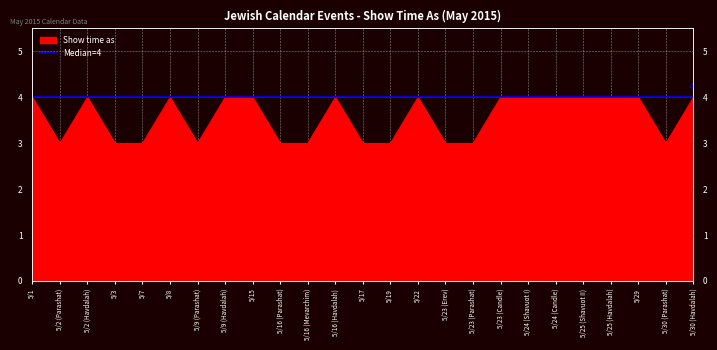

List the labels in order of value, smallest first.

5/2 (Parashat), 5/3, 5/7, 5/9 (Parashat), 5/16 (Parashat), 5/16 (Mevarchim), 5/17, 5/19, 5/23 (Erev), 5/23 (Parashat), 5/30 (Parashat), 5/1, 5/2 (Havdalah), 5/8, 5/9 (Havdalah), 5/15, 5/16 (Havdalah), 5/22, 5/23 (Candle), 5/24 (Shavuot I), 5/24 (Candle), 5/25 (Shavuot II), 5/25 (Havdalah), 5/29, 5/30 (Havdalah)